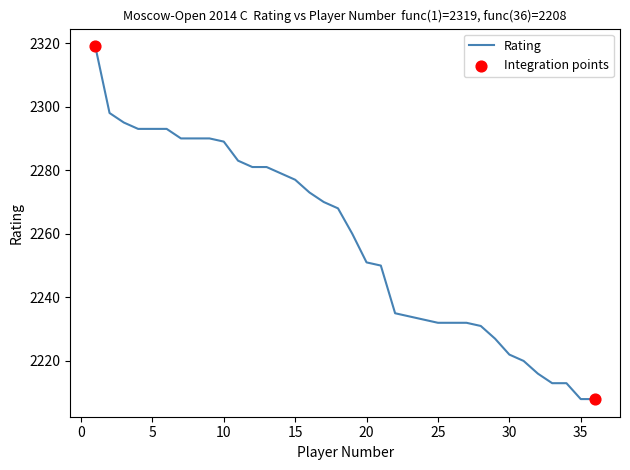

What is the difference between the maximum and minimum values?

111